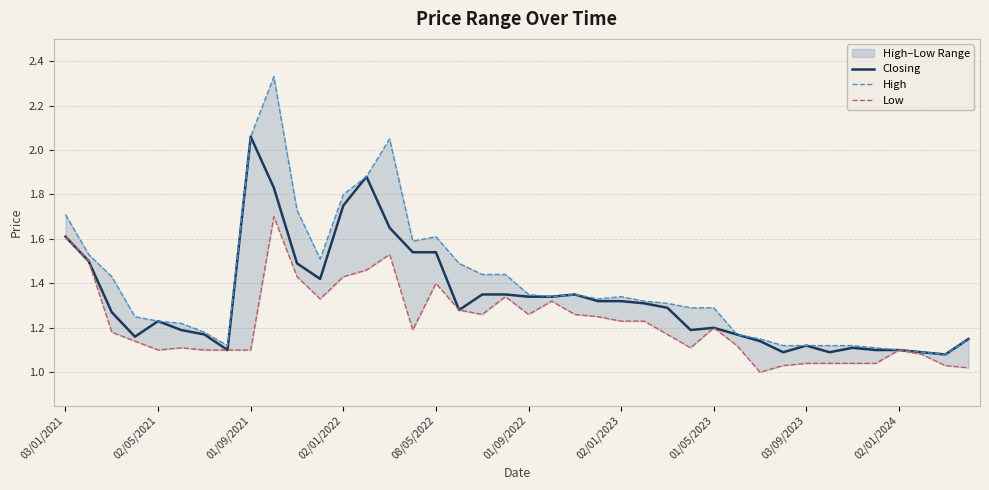

The Closing series shows 2.3 at 03/01/2021. True or false?

False